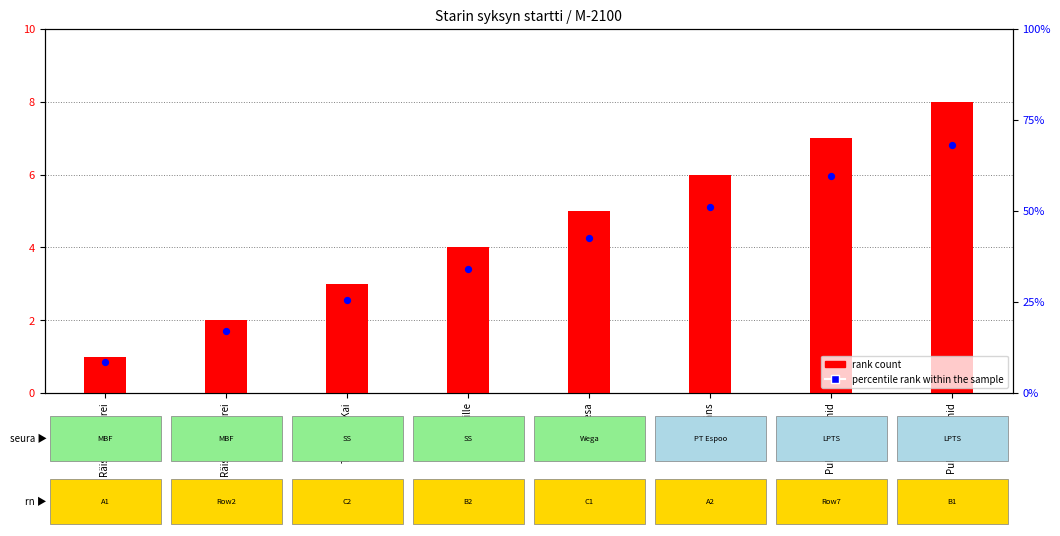

Which series has the largest Y range (max minus min)?

count